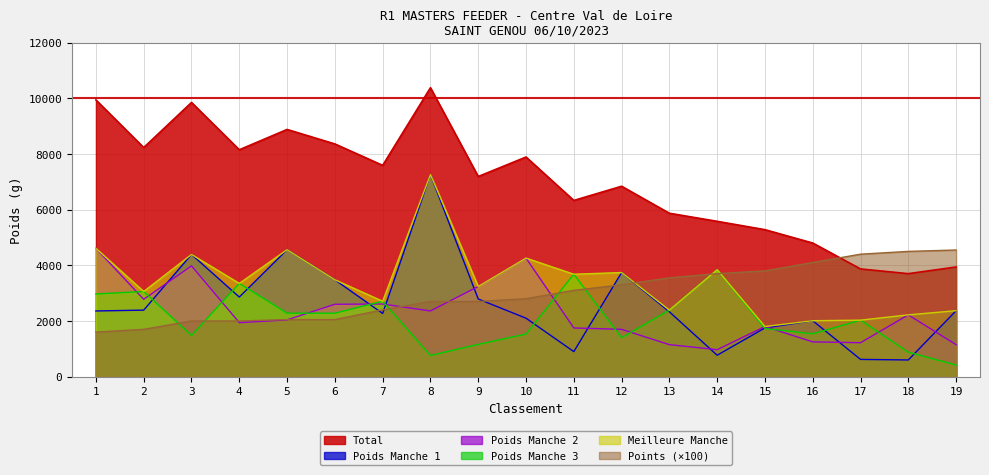

Is the value of Meilleure Manche at 2 greater than the value of Poids Manche 3 at 6?

Yes